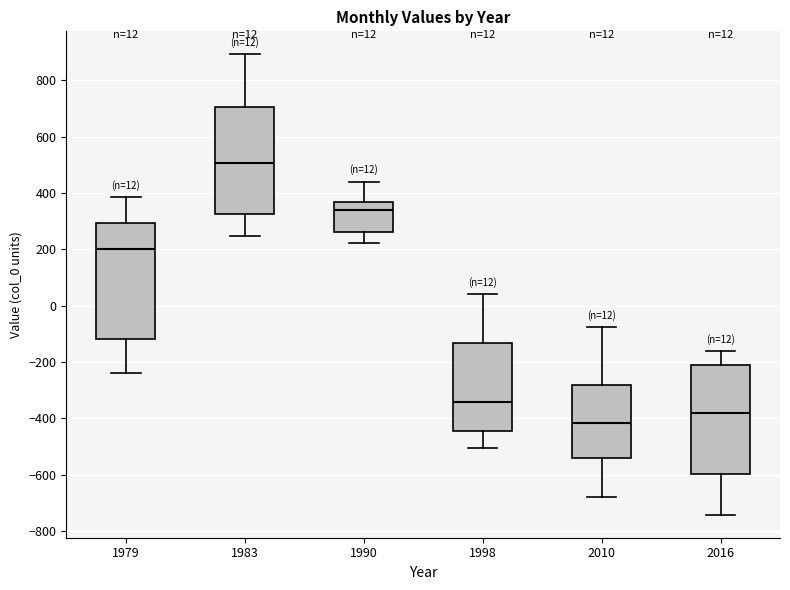

Which box has the highest median line?

1983